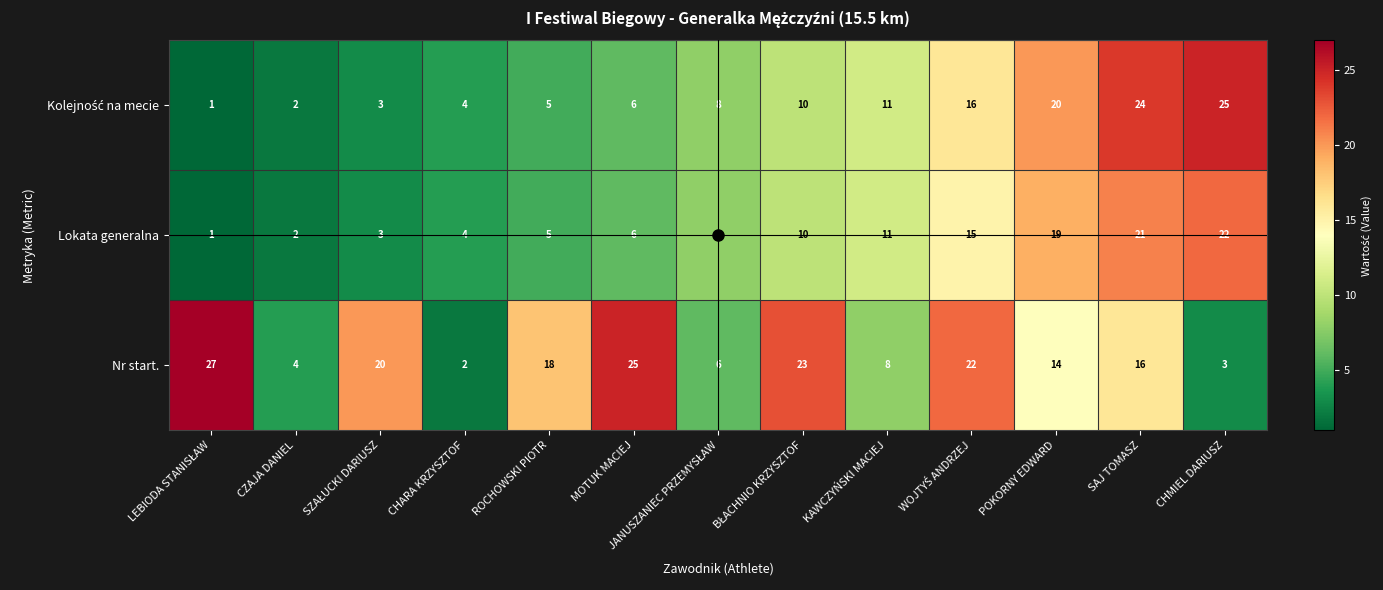

How many data points does each series have?

13